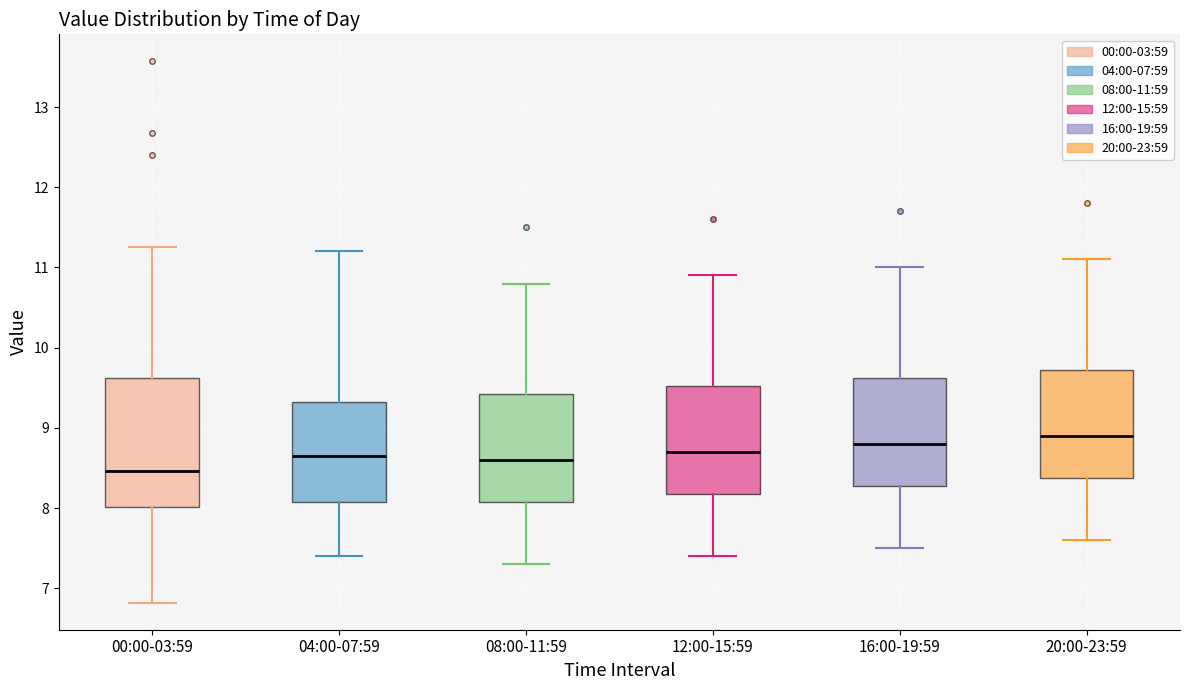

Where does the upper whisker of the box for 20:00-23:59 end on the y-axis? The values are not printed on the chart, so give them approximately, as read against the axis.

11.1